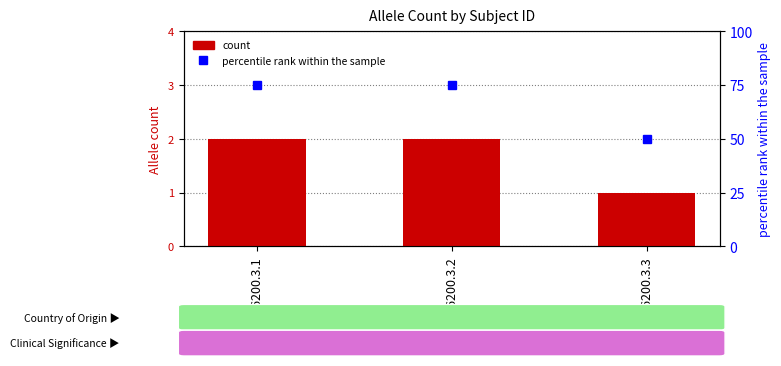

What value does the Allele count series have at 236200.3.3?

1